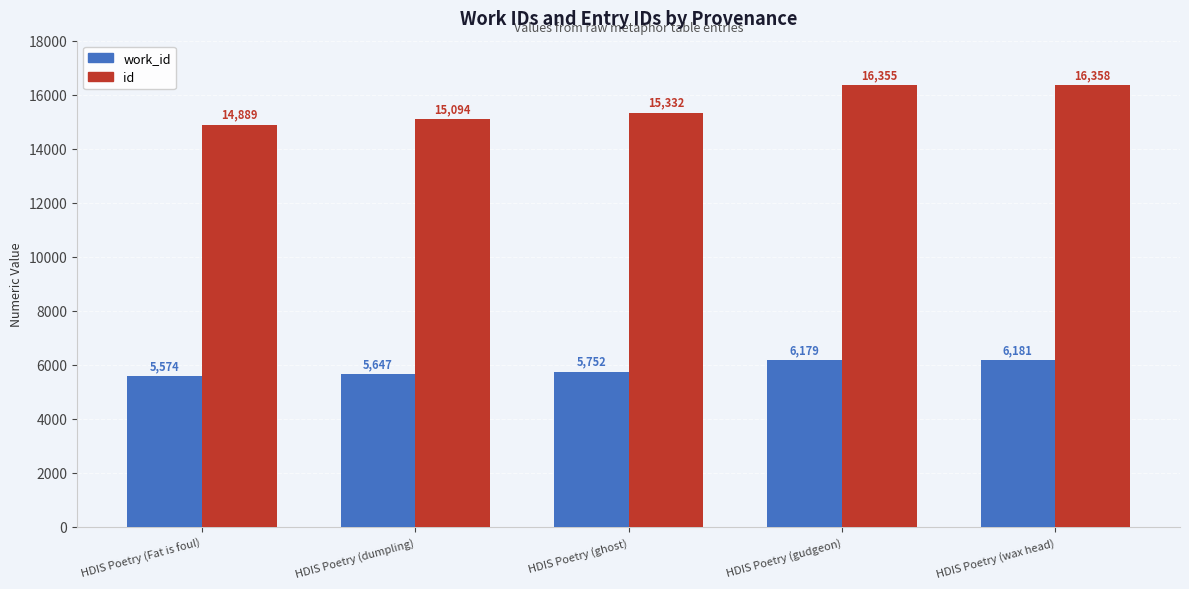

At which label does work_id reach its minimum?

HDIS Poetry (Fat is foul)